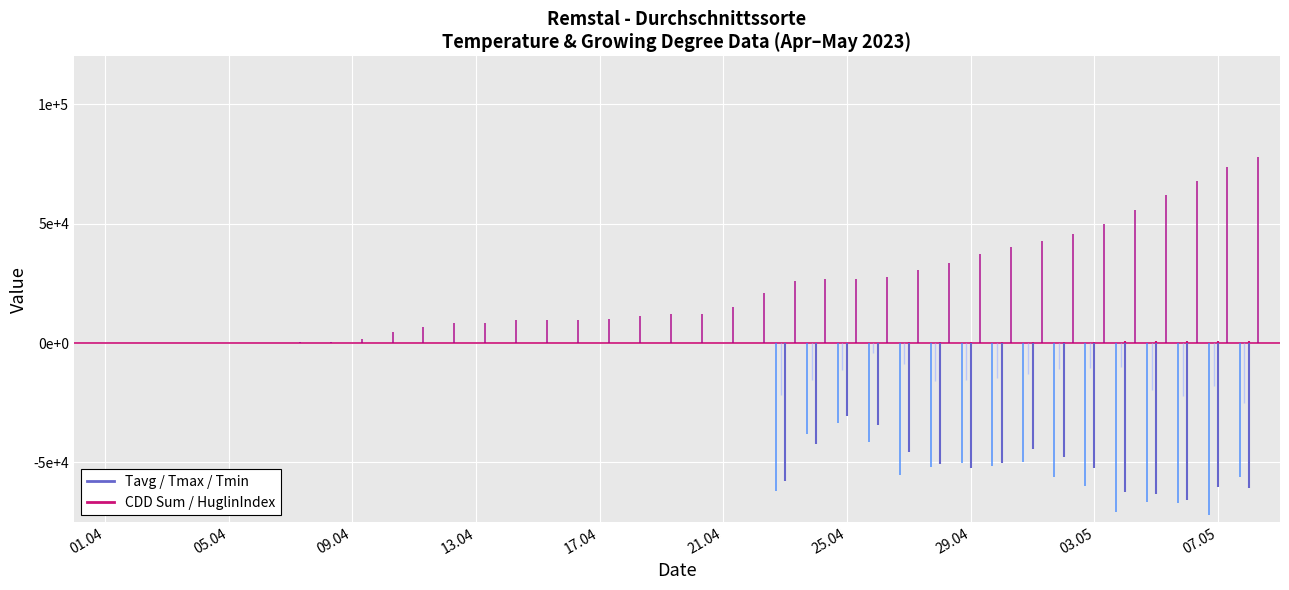

Is the value of Tavg at 20.04.2023 greater than the value of Tmin at 07.04.2023?

No